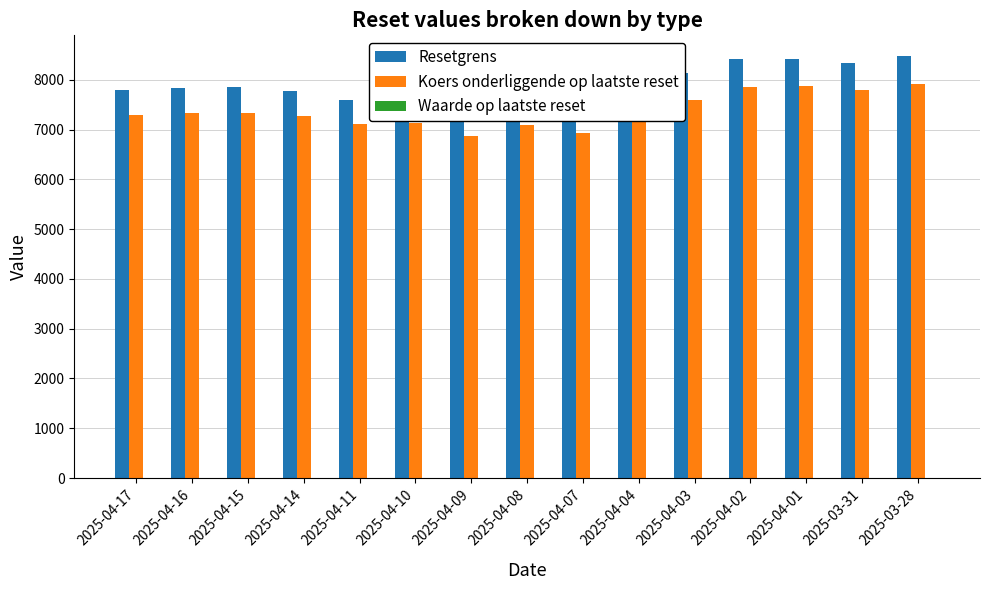

Between 2025-04-10 and 2025-04-15, which is larger?

2025-04-15